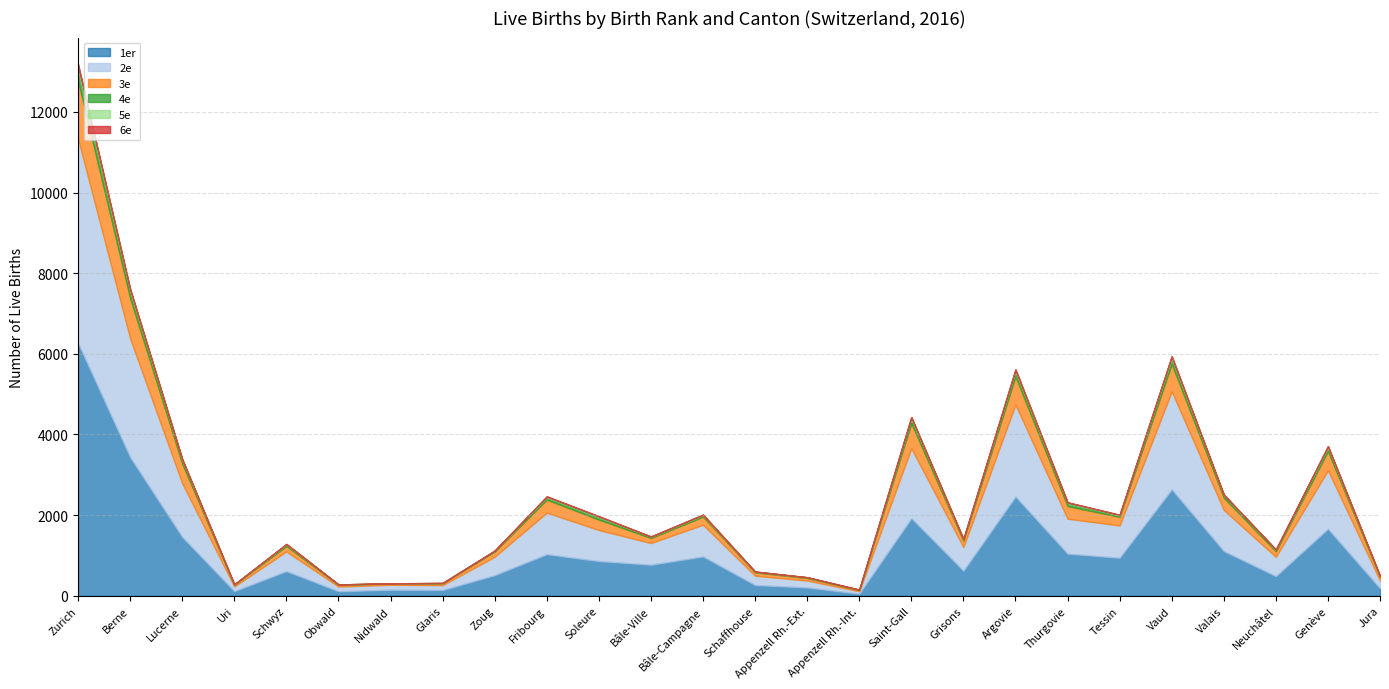

Is it true that 4e equals 28 at Appenzell Rh.-Ext.?

False